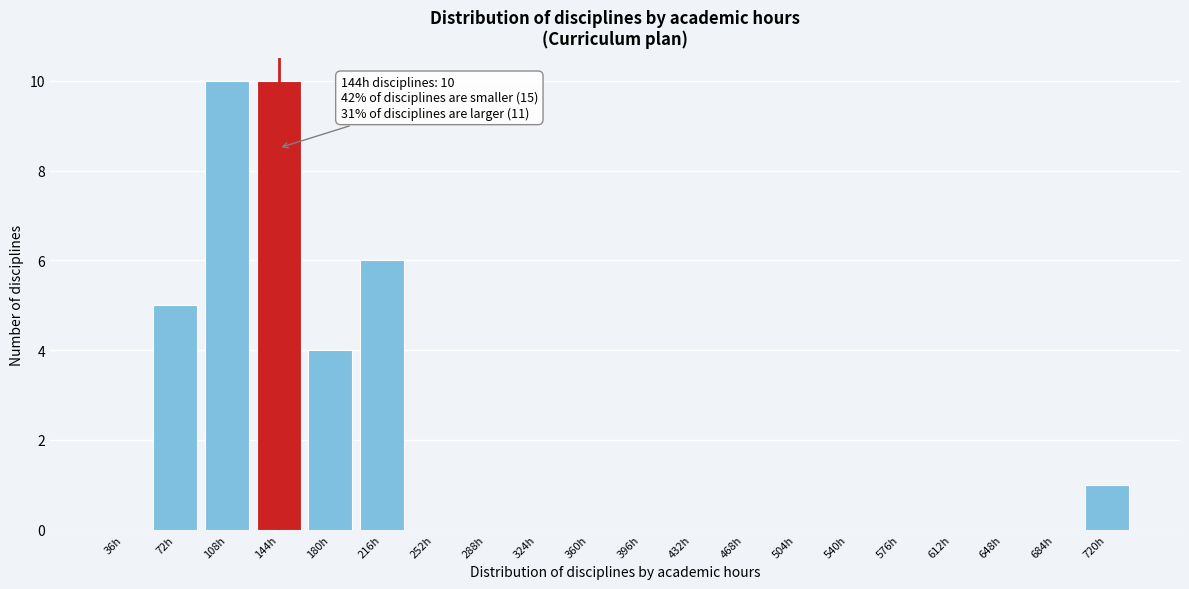

Reading left to right, what are all the values shown in this chart?

36h=0	72h=5	108h=10	144h=10	180h=4	216h=6	252h=0	288h=0	324h=0	360h=0	396h=0	432h=0	468h=0	504h=0	540h=0	576h=0	612h=0	648h=0	684h=0	720h=1